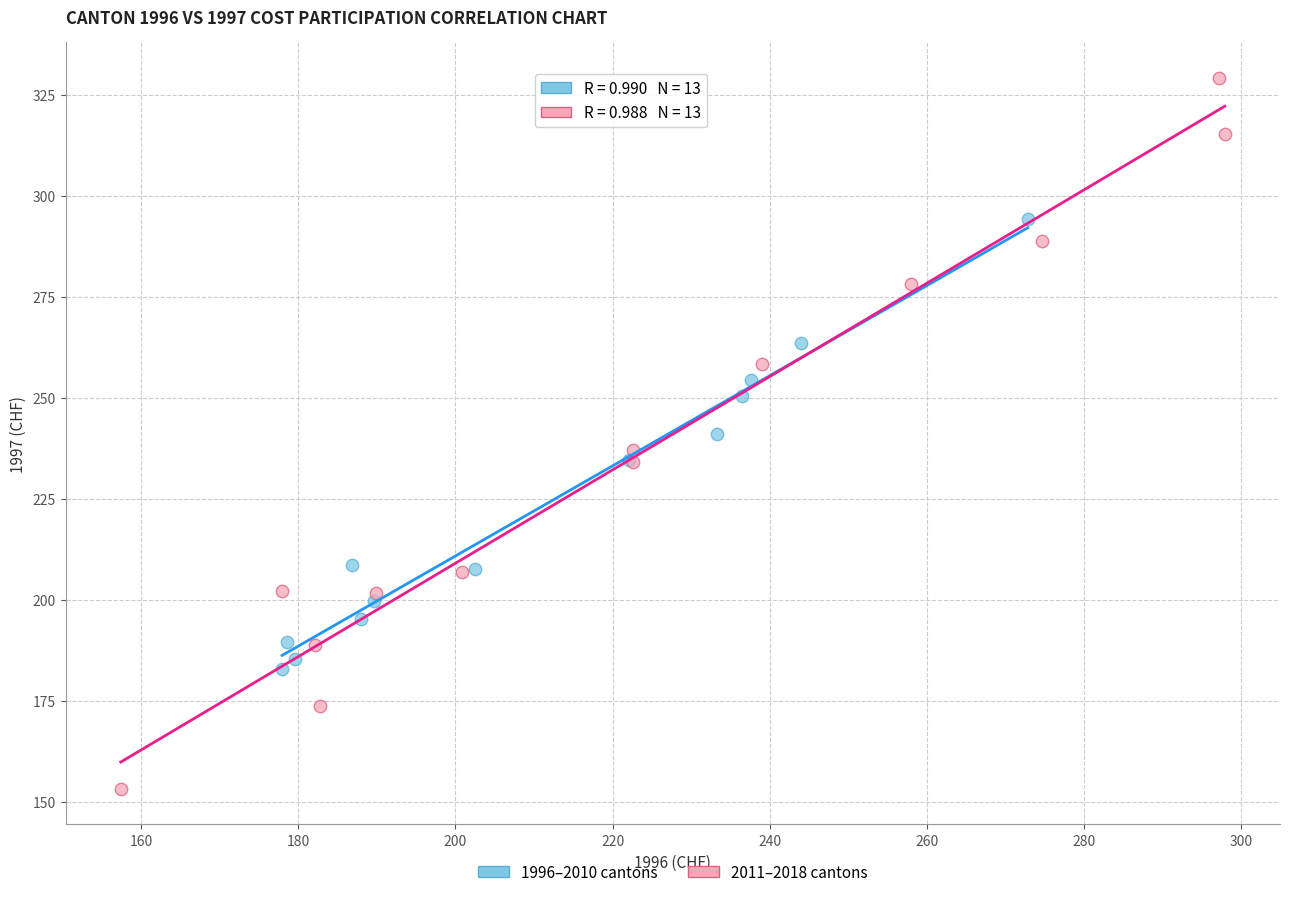

Which series reaches the maximum Y coordinate?

2011–2018 cantons